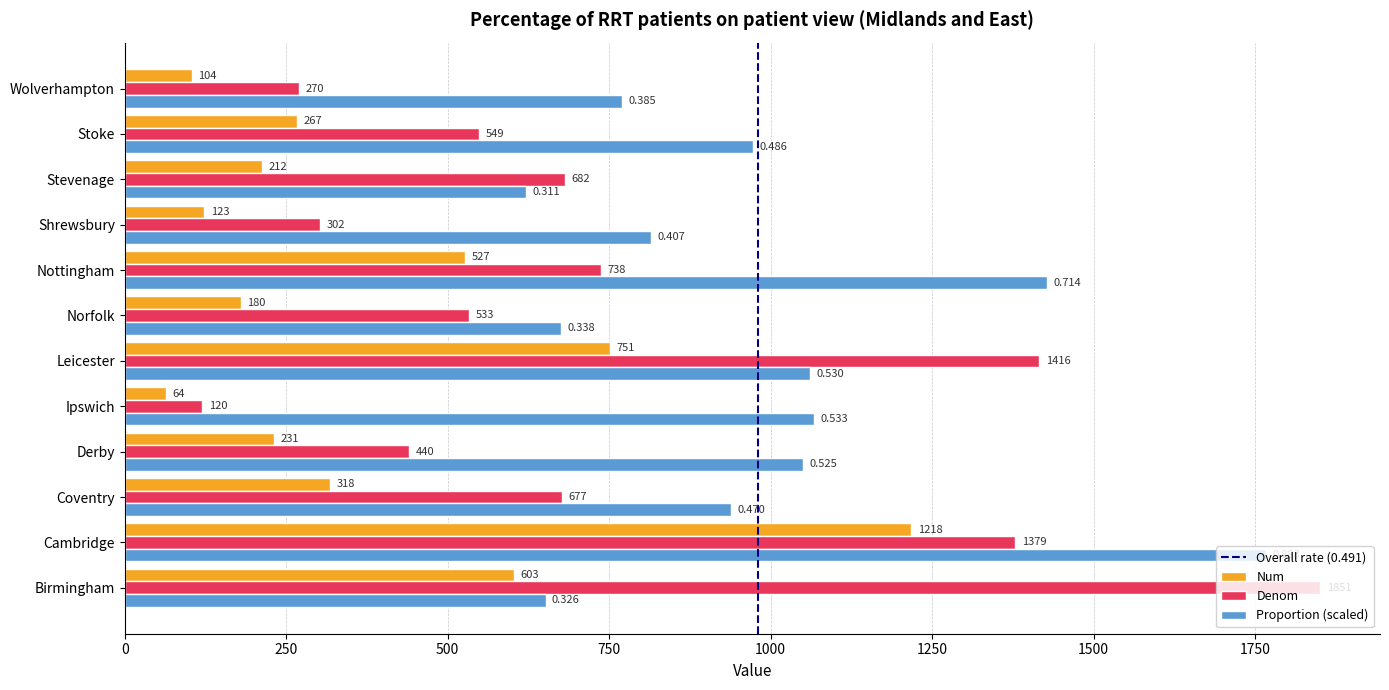

At which category does the chart reach its minimum across all series?

Ipswich